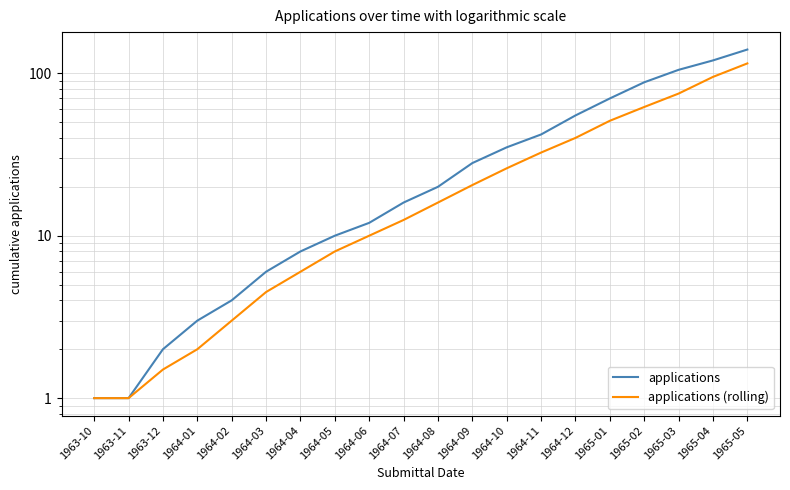

Reading left to right, extract all data points from this chart.

applications: 1963-10=1.0	1963-11=1.0	1963-12=2.0	1964-01=3.0	1964-02=4.0	1964-03=6.0	1964-04=8.0	1964-05=10.0	1964-06=12.0	1964-07=16.0	1964-08=20.0	1964-09=28.0	1964-10=35.0	1964-11=42.0	1964-12=55.0	1965-01=70.0	1965-02=88.0	1965-03=105.0	1965-04=120.0	1965-05=140.0
applications (rolling): 1963-10=1.0	1963-11=1.0	1963-12=1.5	1964-01=2.0	1964-02=3.0	1964-03=4.5	1964-04=6.0	1964-05=8.0	1964-06=10.0	1964-07=12.5	1964-08=16.0	1964-09=20.5	1964-10=26.0	1964-11=32.5	1964-12=40.0	1965-01=51.0	1965-02=62.0	1965-03=75.0	1965-04=95.0	1965-05=115.0